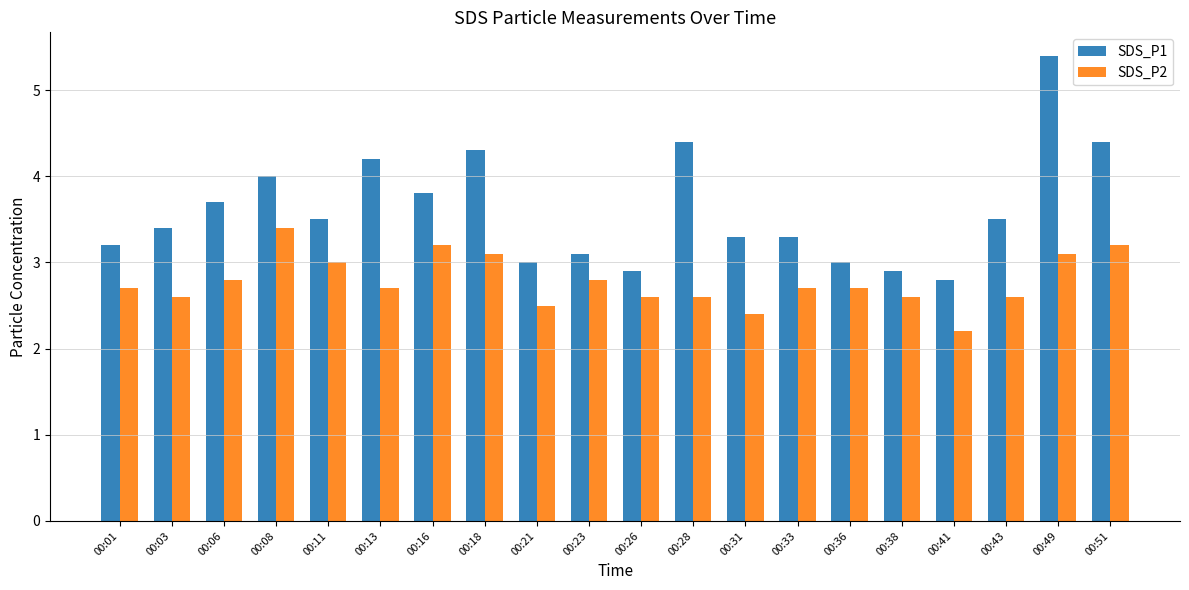

What is the value of the SDS_P2 bar at the 8th from the left?

3.1